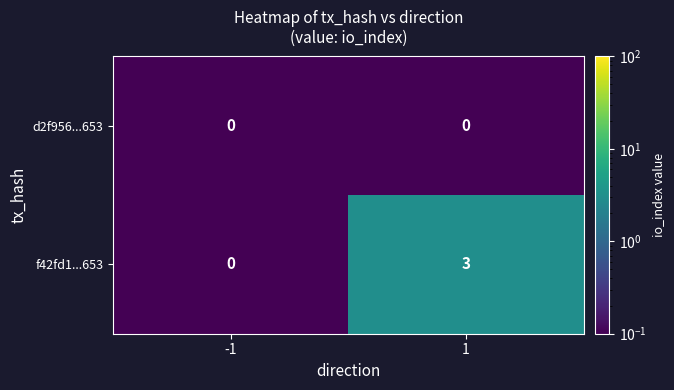

What is the difference between the maximum and minimum values in the f42fd1...653 series?

3